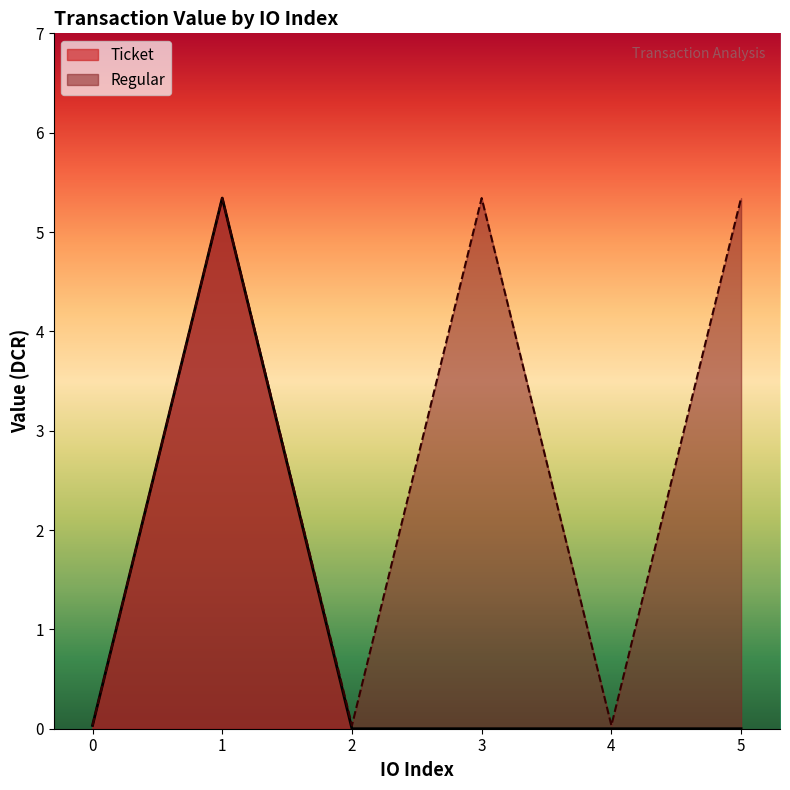

What is the highest value of the Regular series?

5.3